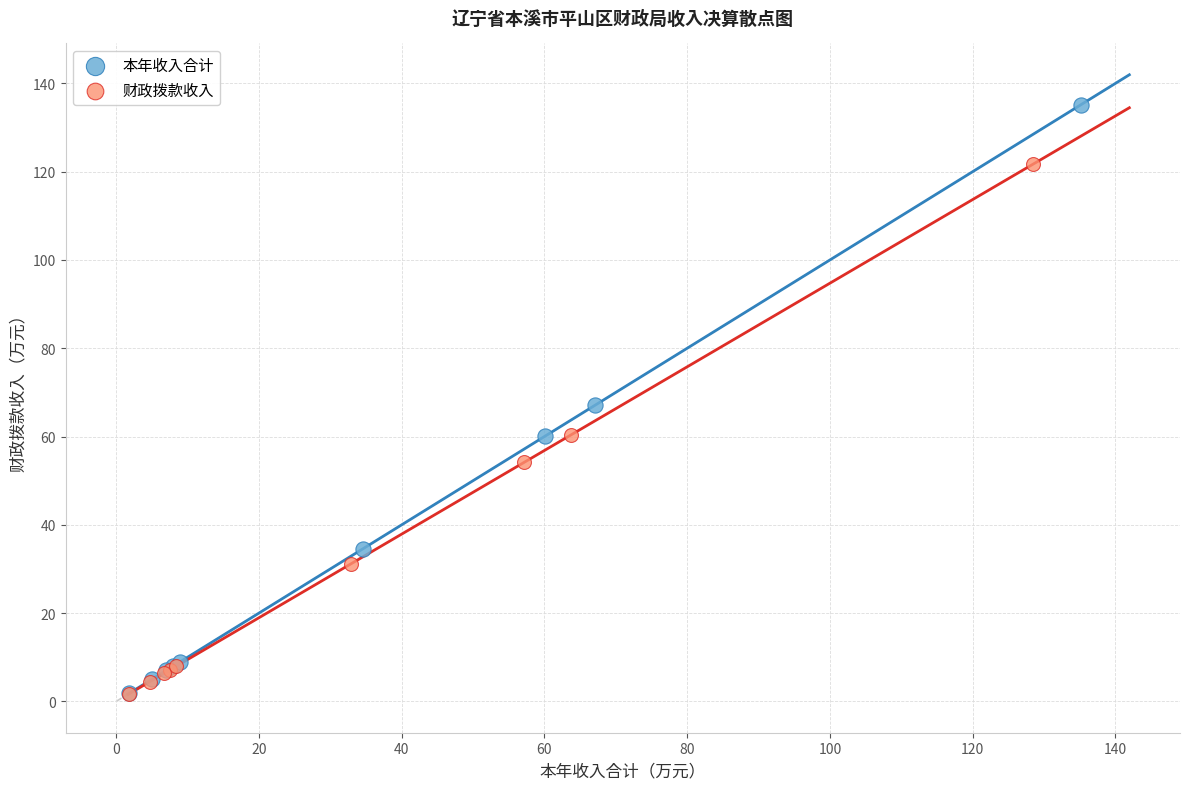

Which series contains the highest Y value?

本年收入合计